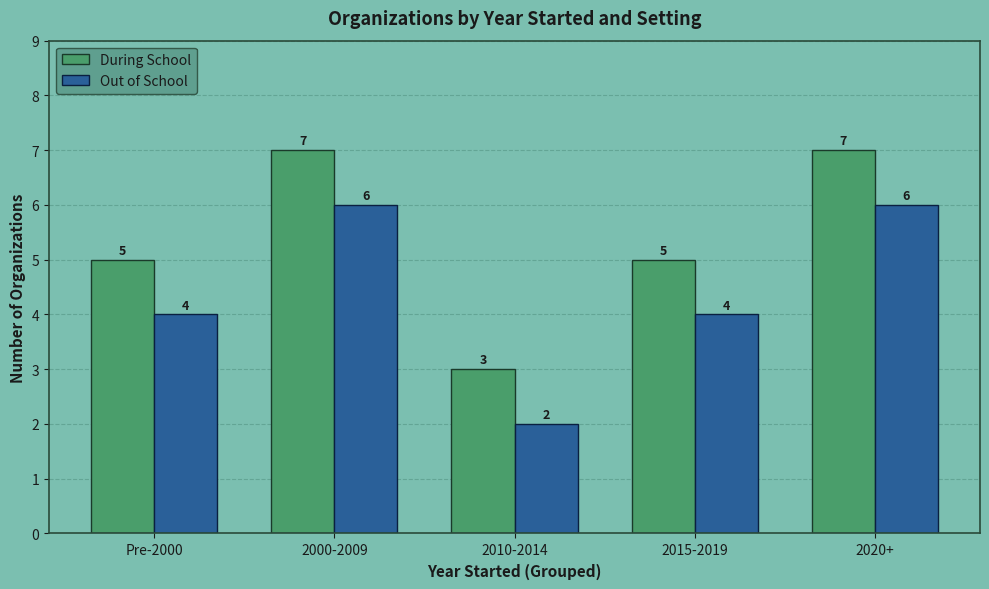

What is the total value across all series at Pre-2000?

9